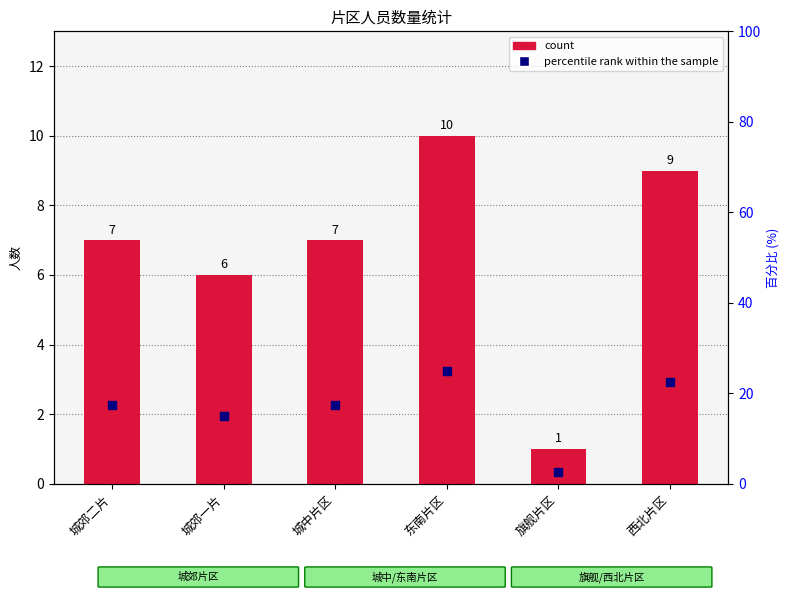

Is the value of count at 旗舰片区 greater than the value of percentile rank within the sample at 城郊二片?

No